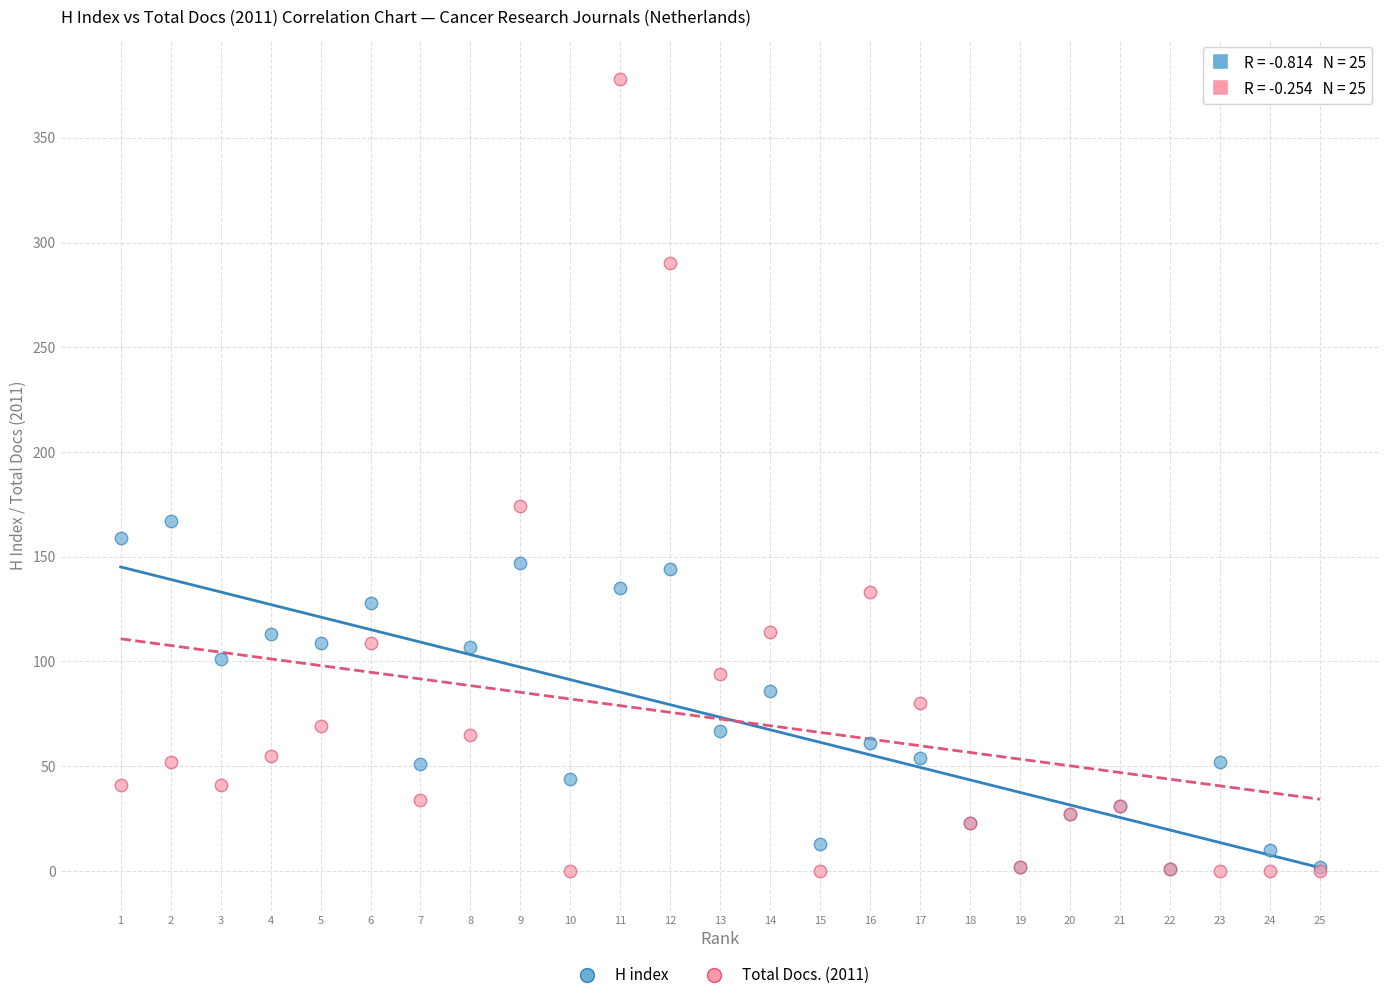

Across all series, what Y value is closest to 189?

174